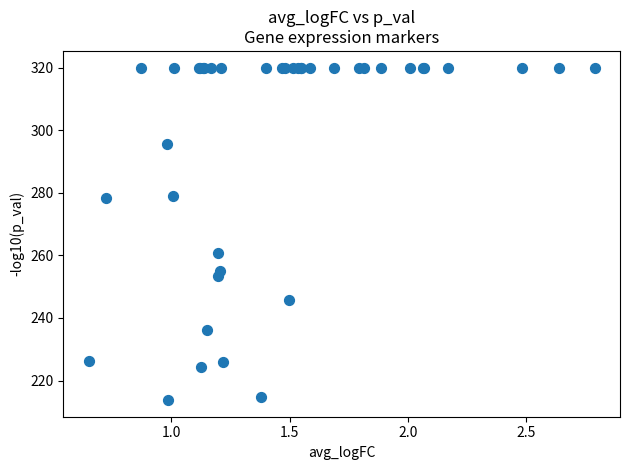

What Y value in the scatter plot is closest to 266?

260.7